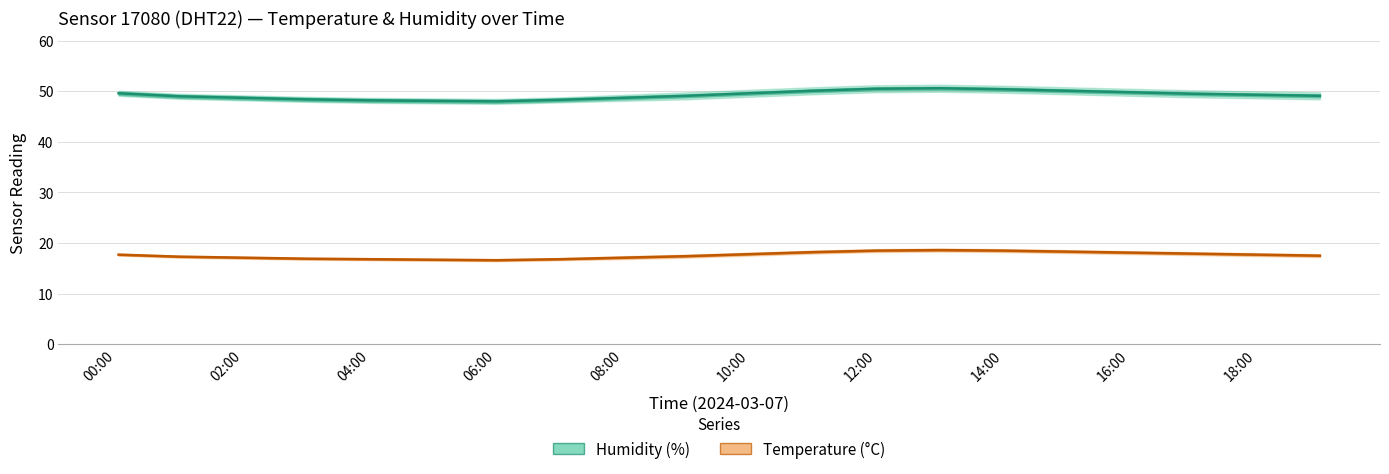

At how many categories does at least one series exceed 17?

20